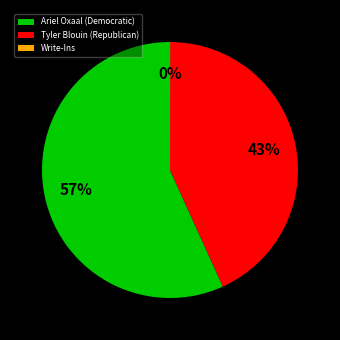

The Ariel Oxaal (Democratic) slice represents 57% of the pie. True or false?

True